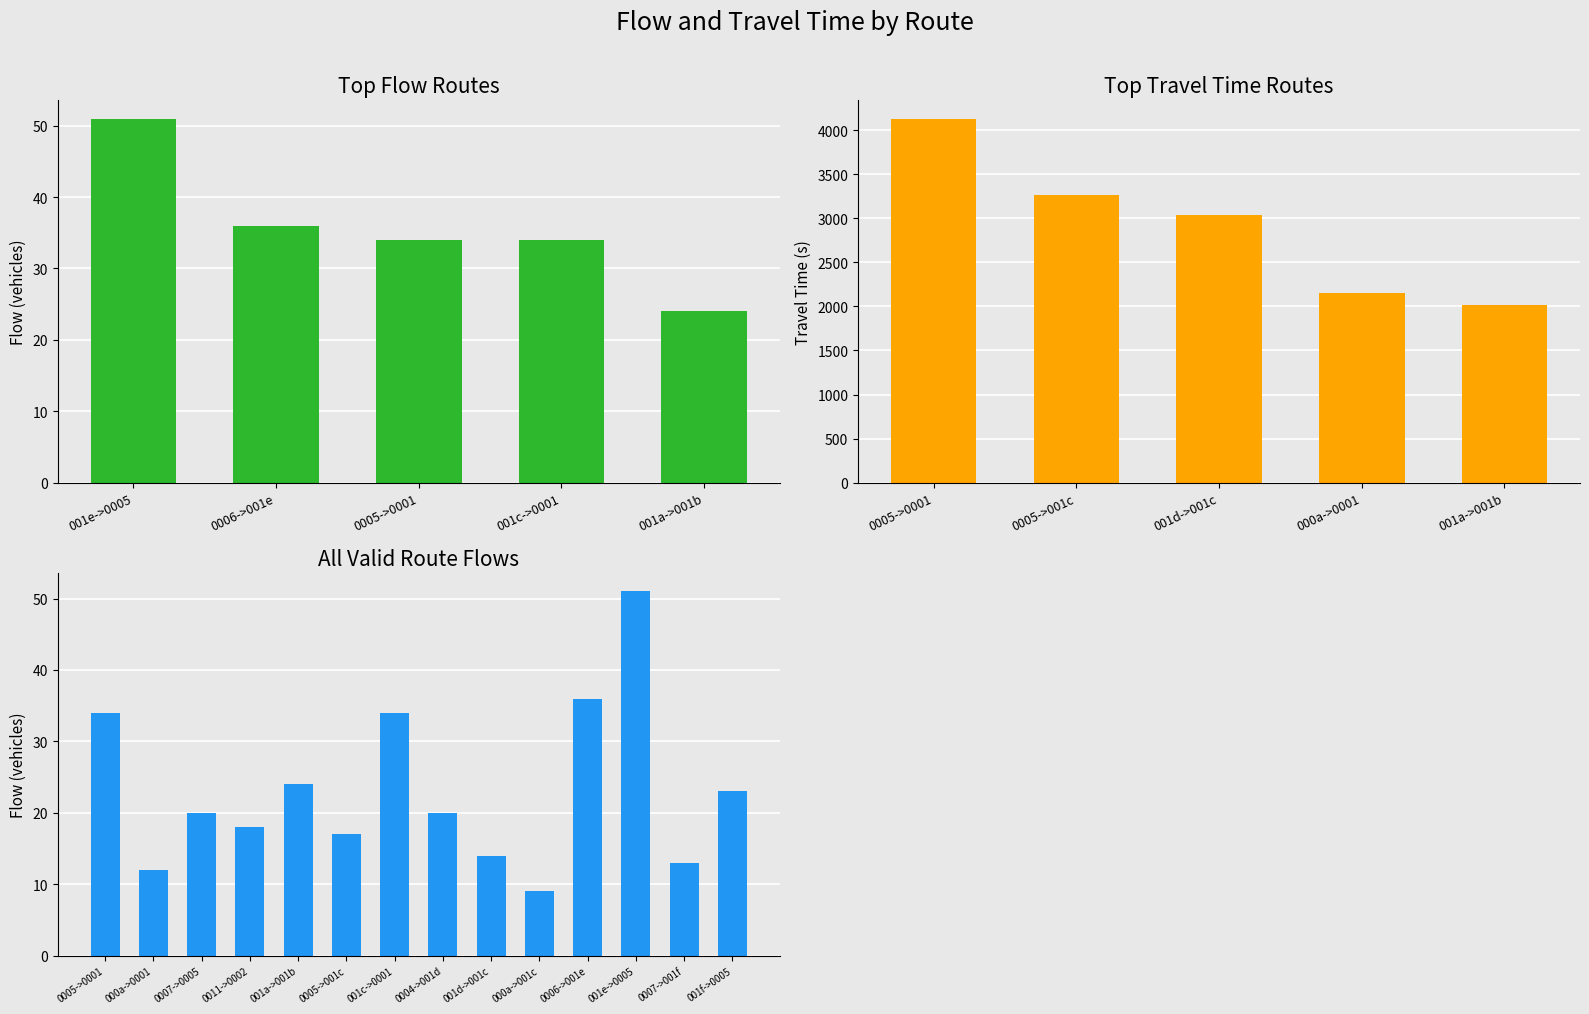

List the series in order of their peak value, highest first.

travel_time, flow